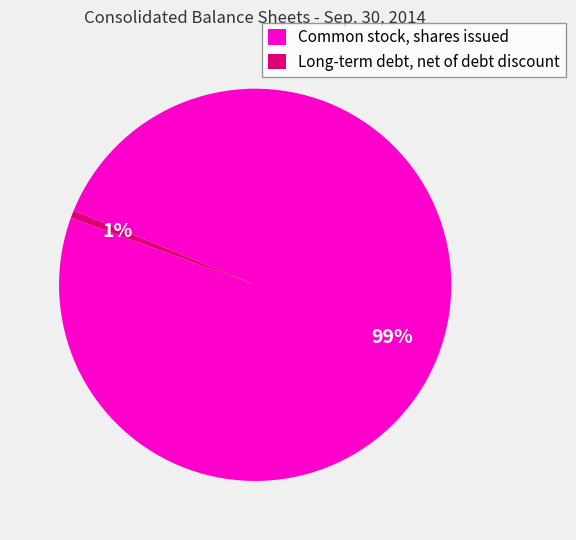

Do Common stock, shares issued and Long-term debt, net of debt discount together represent more than half of the pie?

Yes